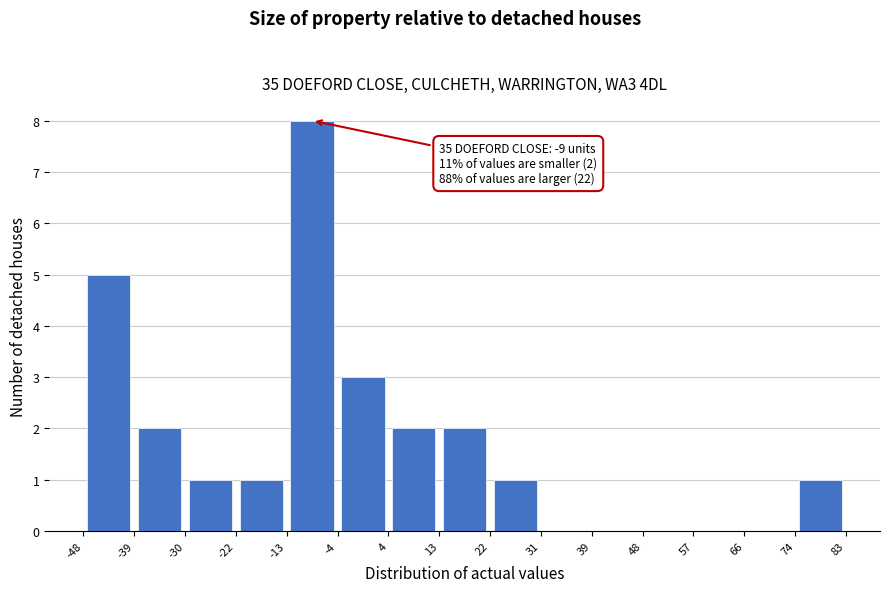

Which range on the x-axis has the tallest bar?

-13 to -4